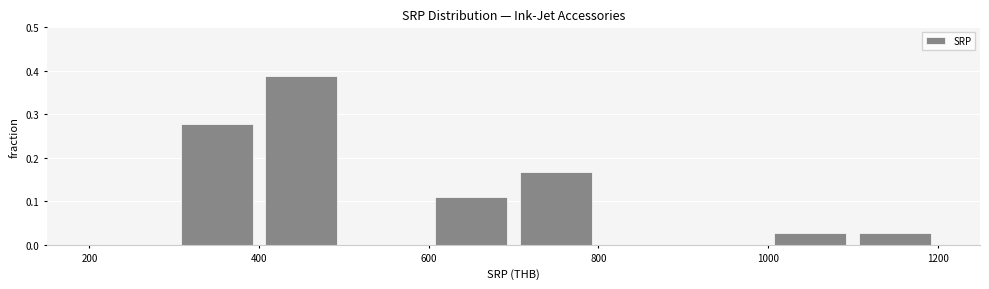

Reading left to right, list every bar in this chart as the range it spans on the x-axis followed by its height. The values are not printed on the chart, so give them approximately, as read against the axis.

200 to 300: 0
300 to 400: 0.28
400 to 500: 0.39
500 to 600: 0
600 to 700: 0.11
700 to 800: 0.17
800 to 900: 0
900 to 1000: 0
1000 to 1100: 0.03
1100 to 1200: 0.03